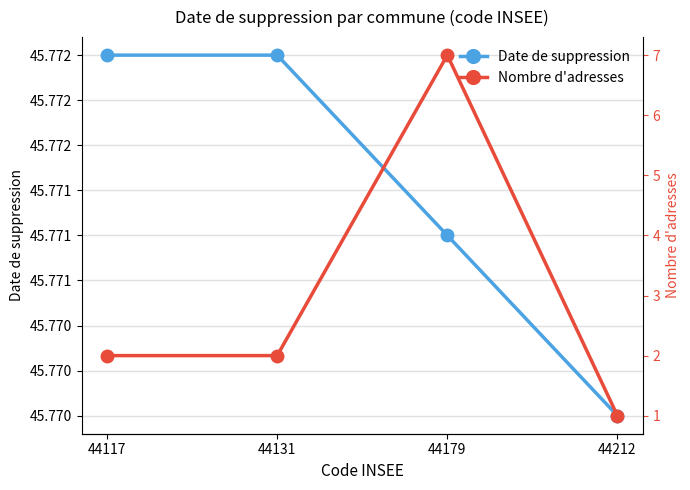

List the labels in order of Date de suppression value, smallest first.

44212, 44179, 44117, 44131